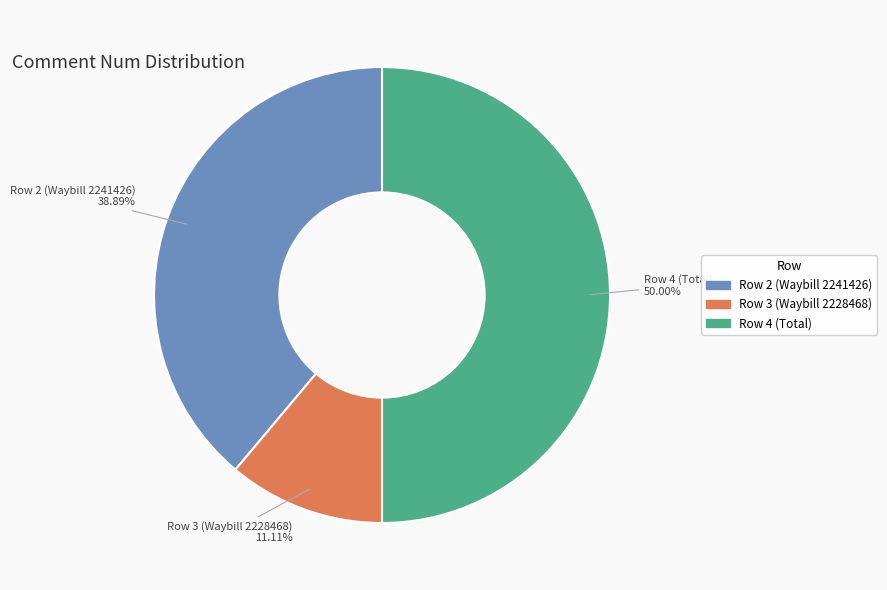

Which category has the biggest portion of the pie?

Row 4 (Total)